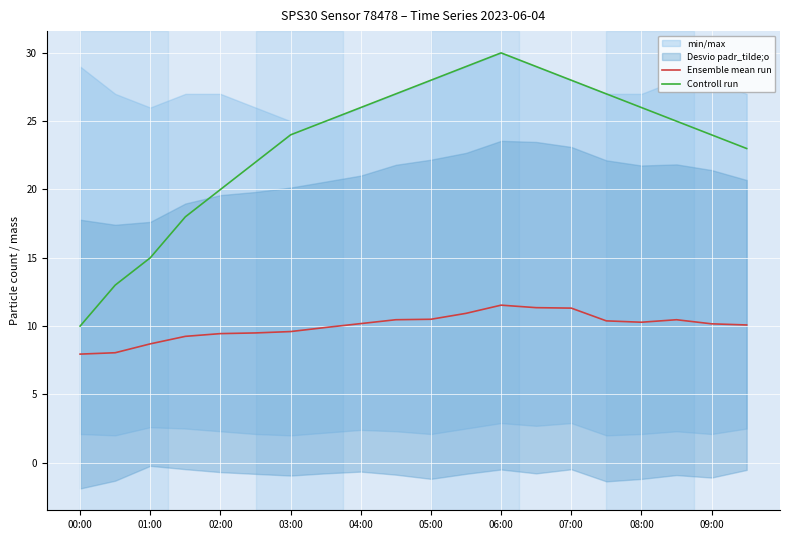

True or false: Controll run has a value of 10.0 at 00:00.

True